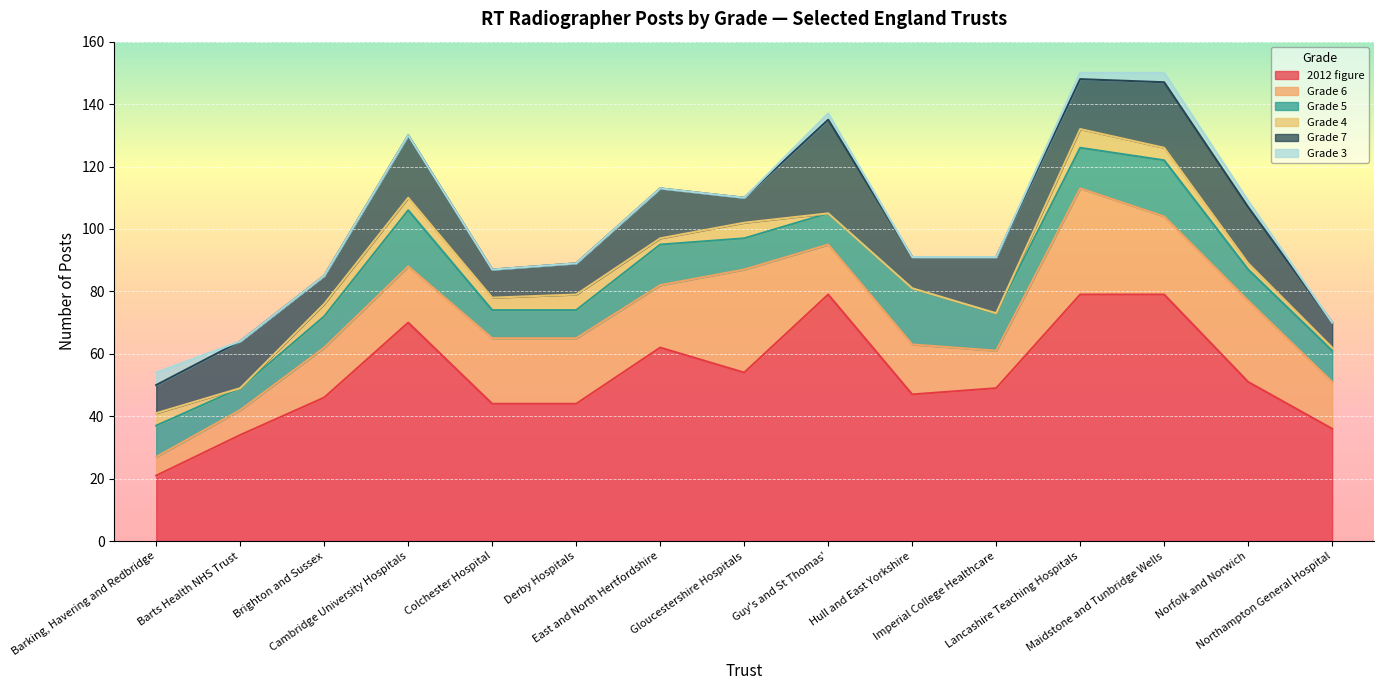

What is the spread (max minus min) of values at Hull and East Yorkshire?

47